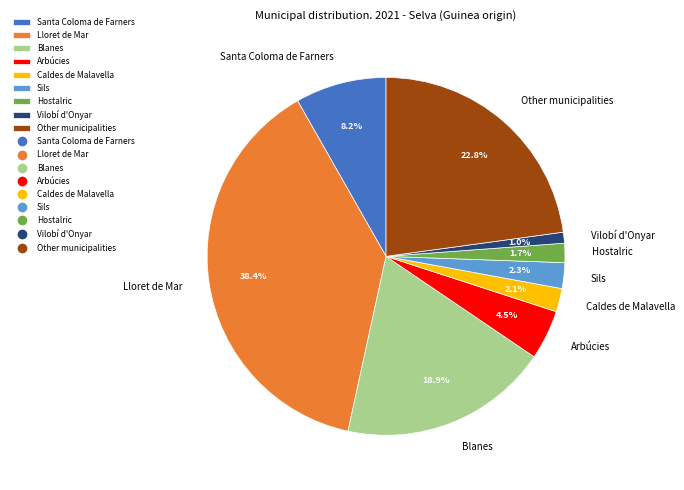

Is the sum of Arbúcies and Santa Coloma de Farners greater than half?

No